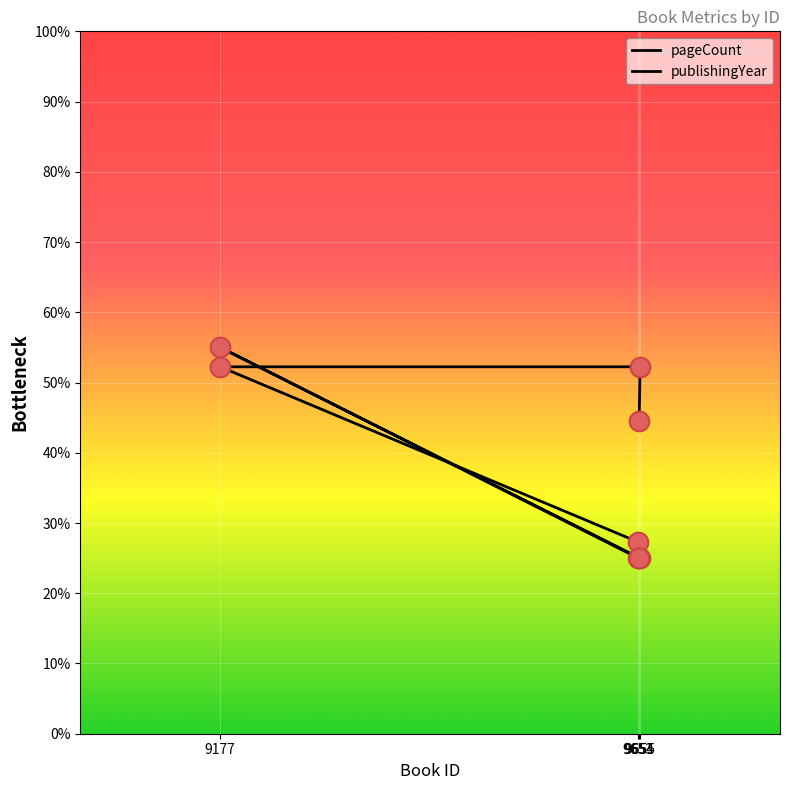

Which series has the largest total across all categories?

pageCount